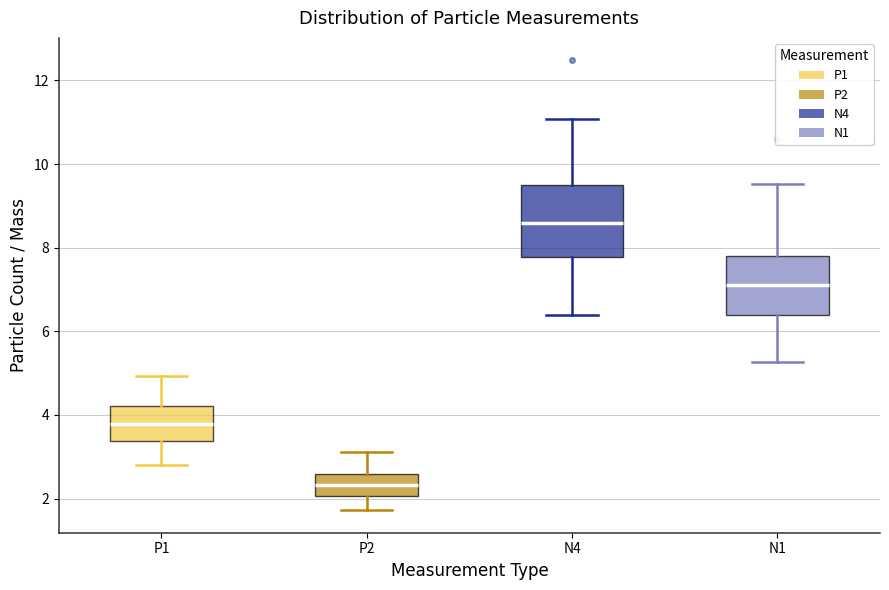

Where does the lower whisker of the box for P2 end on the y-axis? The values are not printed on the chart, so give them approximately, as read against the axis.

1.8